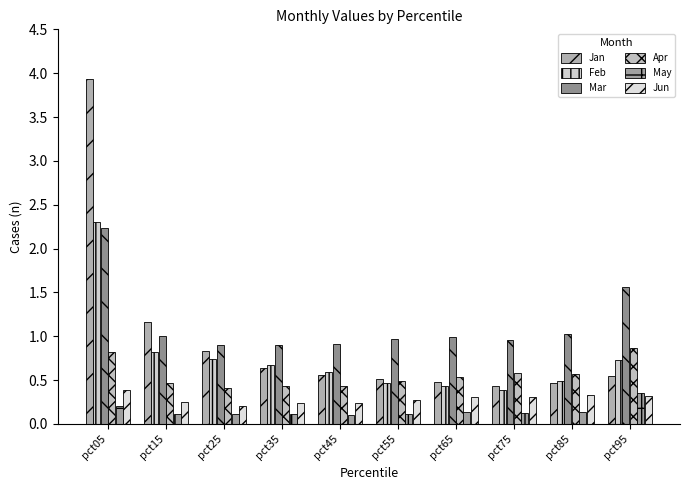

Reading left to right, transcribe all the data shown in this chart.

Jan: pct05=3.9	pct15=1.2	pct25=0.8	pct35=0.6	pct45=0.6	pct55=0.5	pct65=0.5	pct75=0.4	pct85=0.5	pct95=0.6
Feb: pct05=2.3	pct15=0.8	pct25=0.7	pct35=0.7	pct45=0.6	pct55=0.5	pct65=0.4	pct75=0.4	pct85=0.5	pct95=0.7
Mar: pct05=2.2	pct15=1.0	pct25=0.9	pct35=0.9	pct45=0.9	pct55=1.0	pct65=1.0	pct75=1.0	pct85=1.0	pct95=1.6
Apr: pct05=0.8	pct15=0.5	pct25=0.4	pct35=0.4	pct45=0.4	pct55=0.5	pct65=0.5	pct75=0.6	pct85=0.6	pct95=0.9
May: pct05=0.2	pct15=0.1	pct25=0.1	pct35=0.1	pct45=0.1	pct55=0.1	pct65=0.1	pct75=0.1	pct85=0.1	pct95=0.3
Jun: pct05=0.4	pct15=0.2	pct25=0.2	pct35=0.2	pct45=0.2	pct55=0.3	pct65=0.3	pct75=0.3	pct85=0.3	pct95=0.3